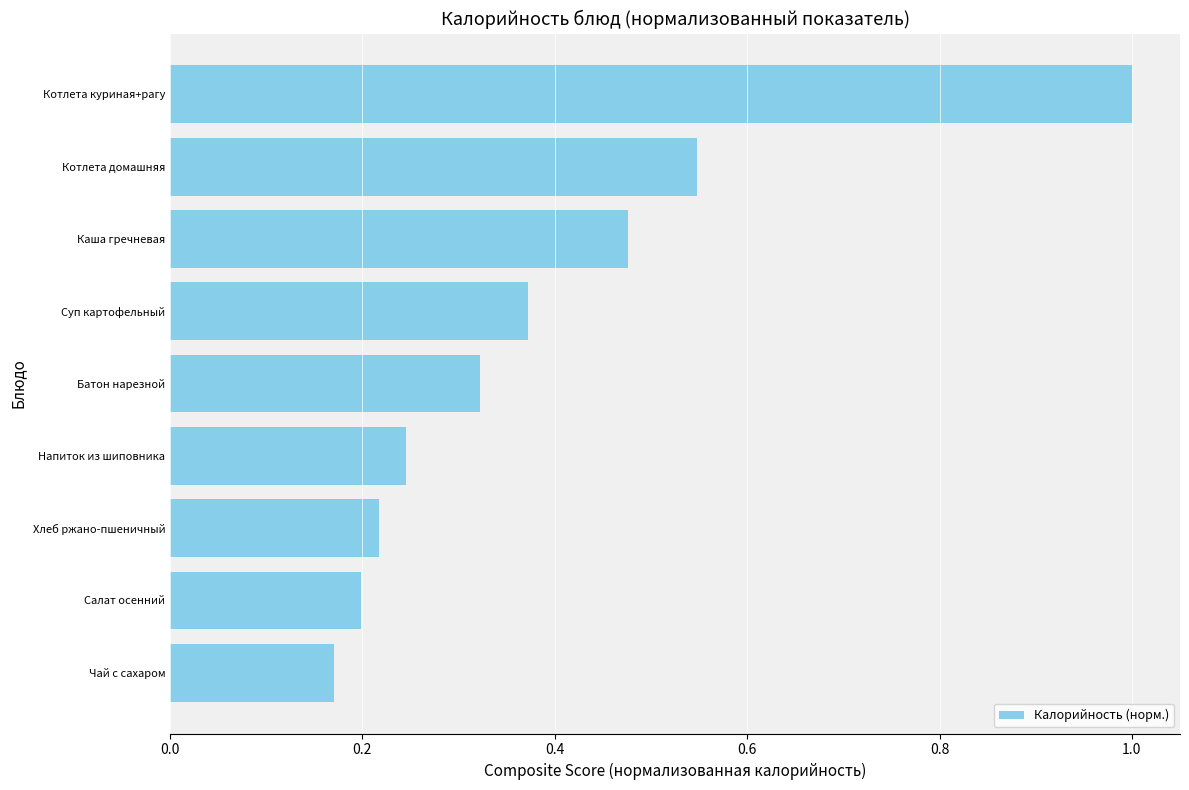

Which label corresponds to the smallest value in the chart?

Чай с сахаром